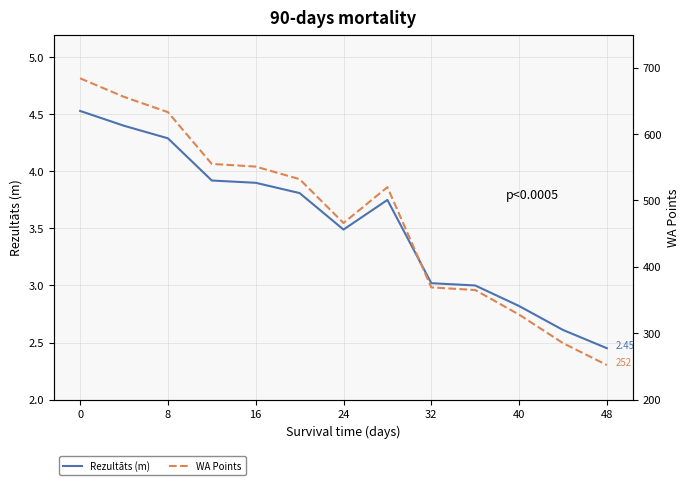

How many interior local peaks does the WA Points series have?

1